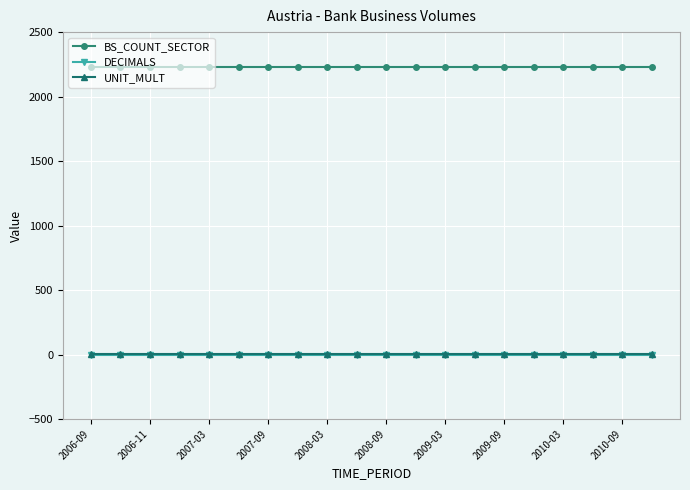

At how many categories does at least one series exceed 346?

20